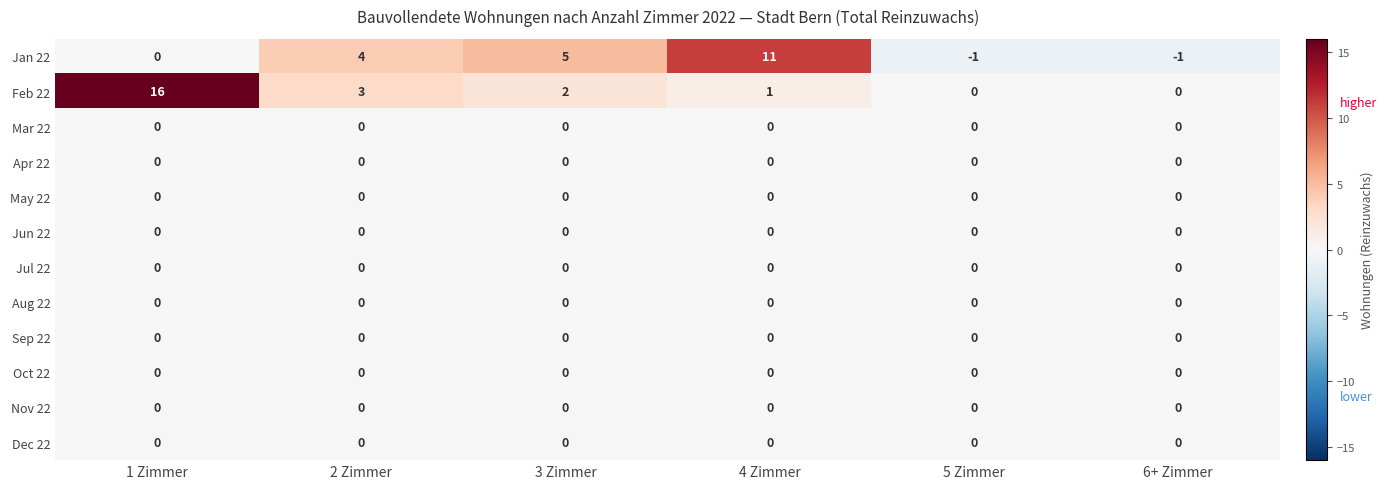

Count the number of categories in the chart.

6